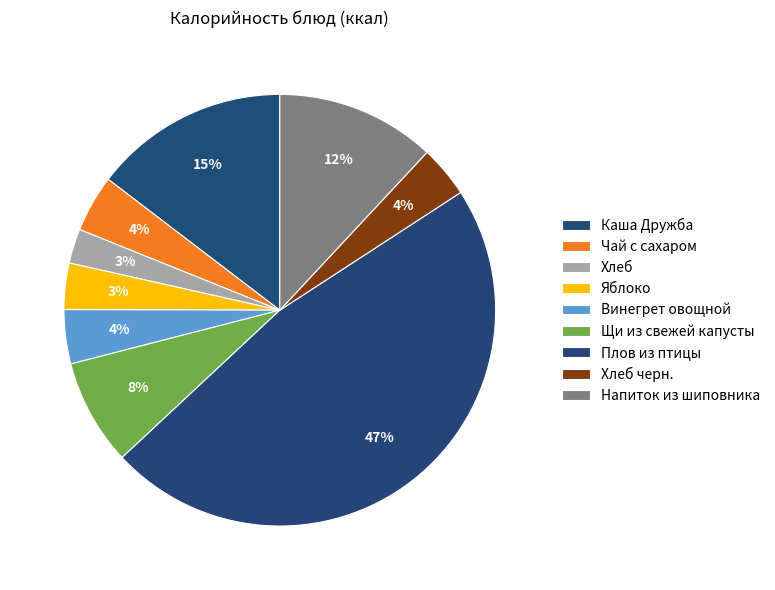

Count the number of slices in the pie.

9